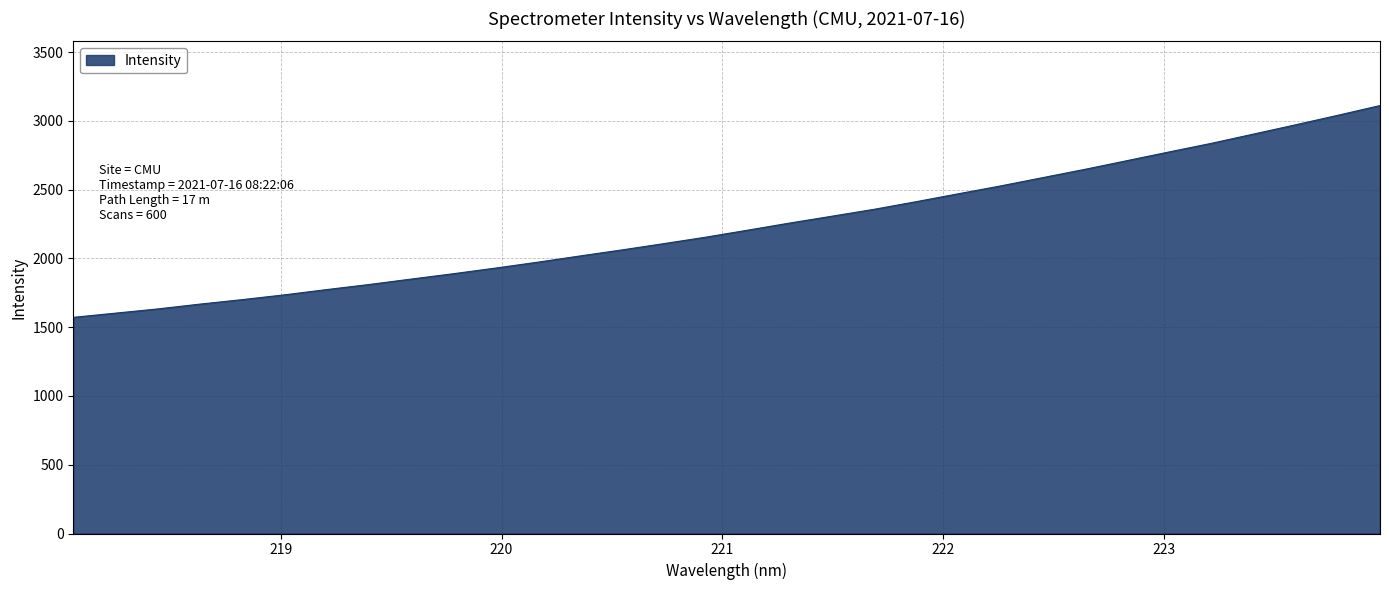

What is the greatest value displayed?

3110.9